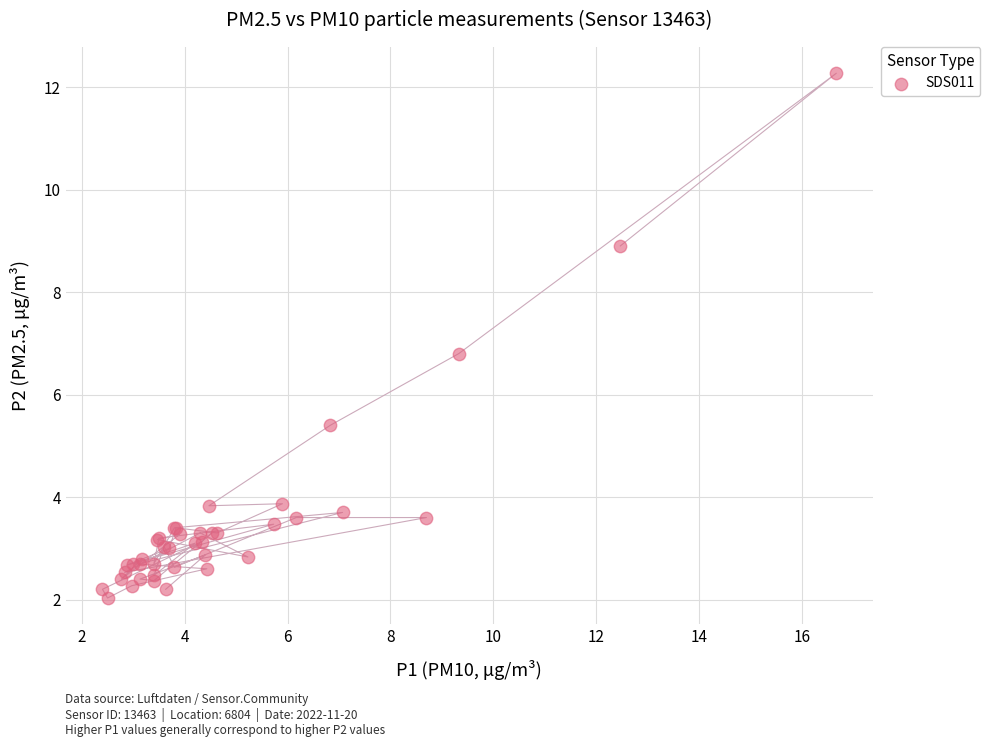

What Y value in the scatter plot is closest to 7?

6.8